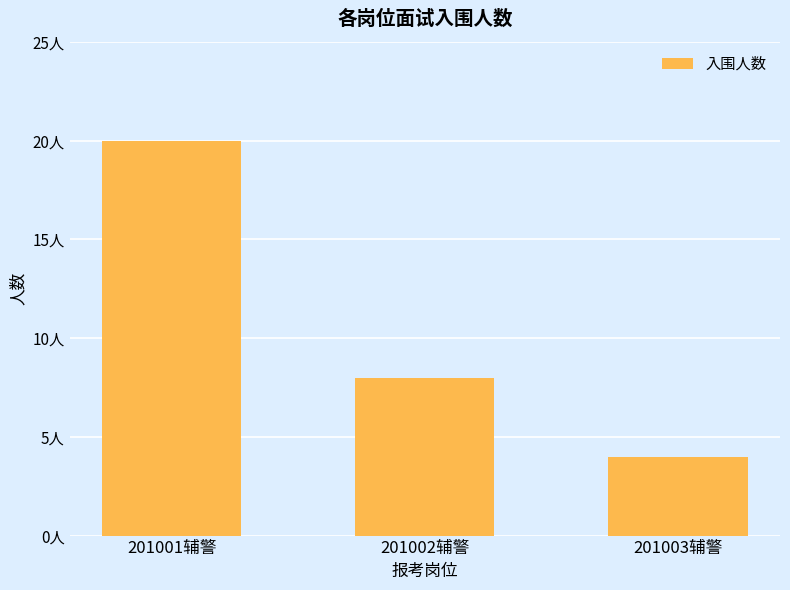

At which label does the data first exceed 8?

201001辅警